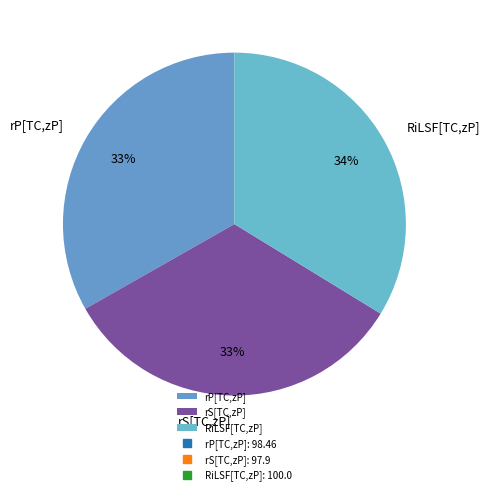

Do rP[TC,zP] and RiLSF[TC,zP] together represent more than half of the pie?

Yes